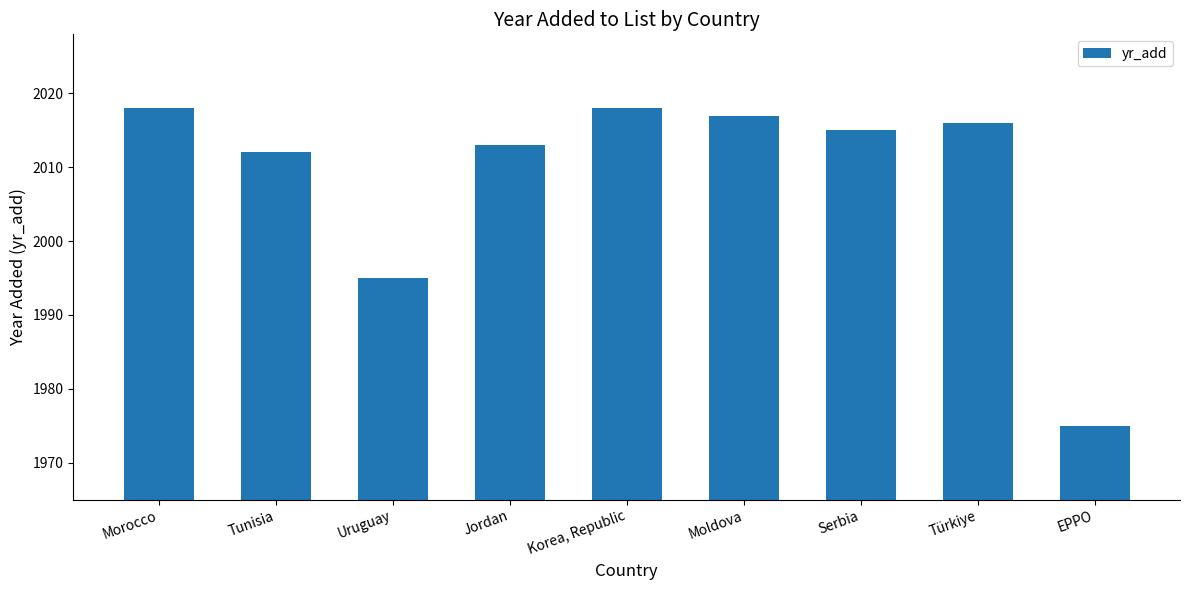

What is the label of the 9th bar from the right?

Morocco